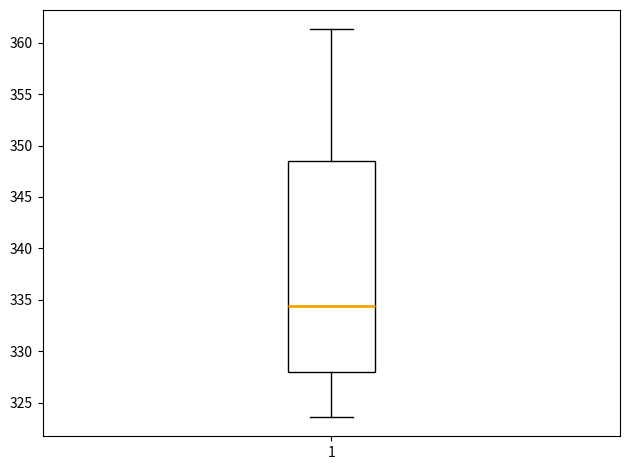

Read this box plot against the y-axis: the position of the median line, the range covered by the box, and the ends of both whiskers. The values are not printed on the chart, so give them approximately, as read against the axis.

median 334.5, box 328.0 to 348.5, whiskers 323.5 to 361.5